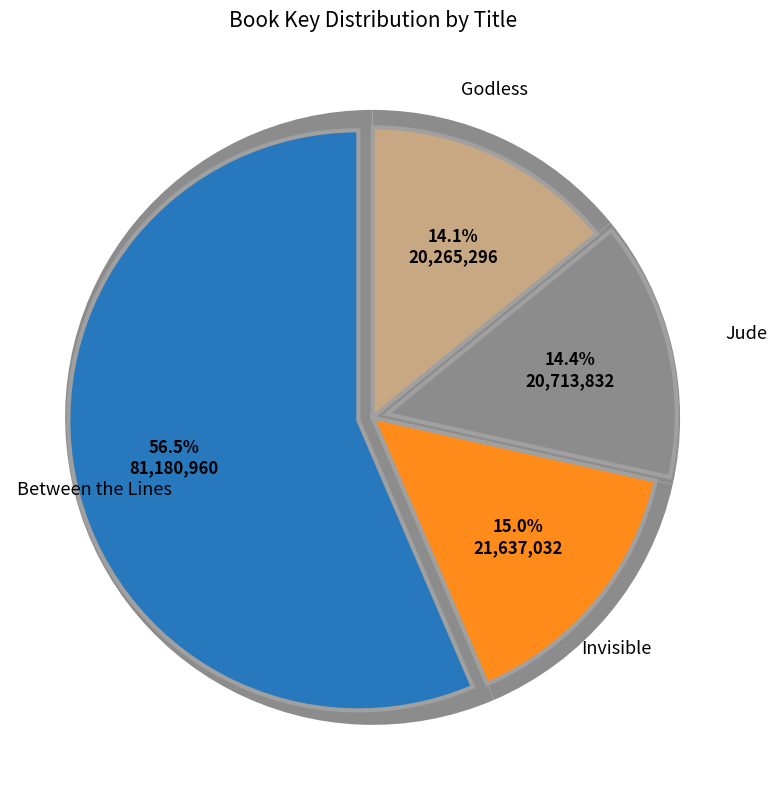

The Invisible slice represents 24% of the pie. True or false?

False